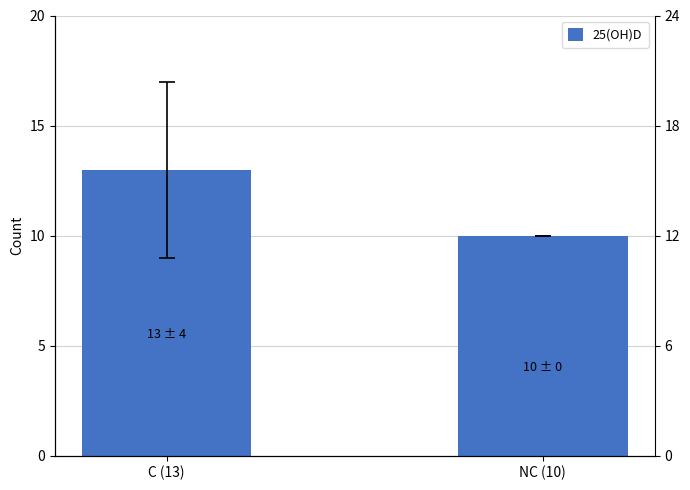

What is the value of the 2nd bar from the left?

10